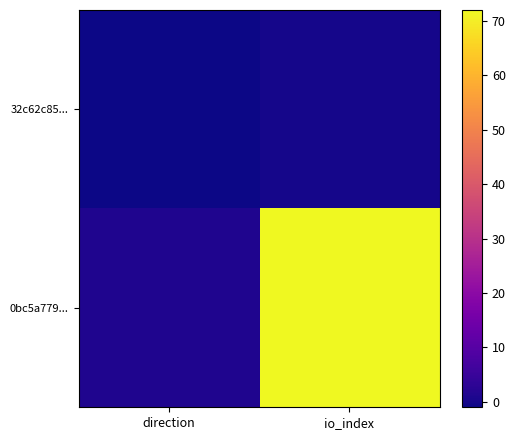

At how many categories does at least one series exceed 11?

1